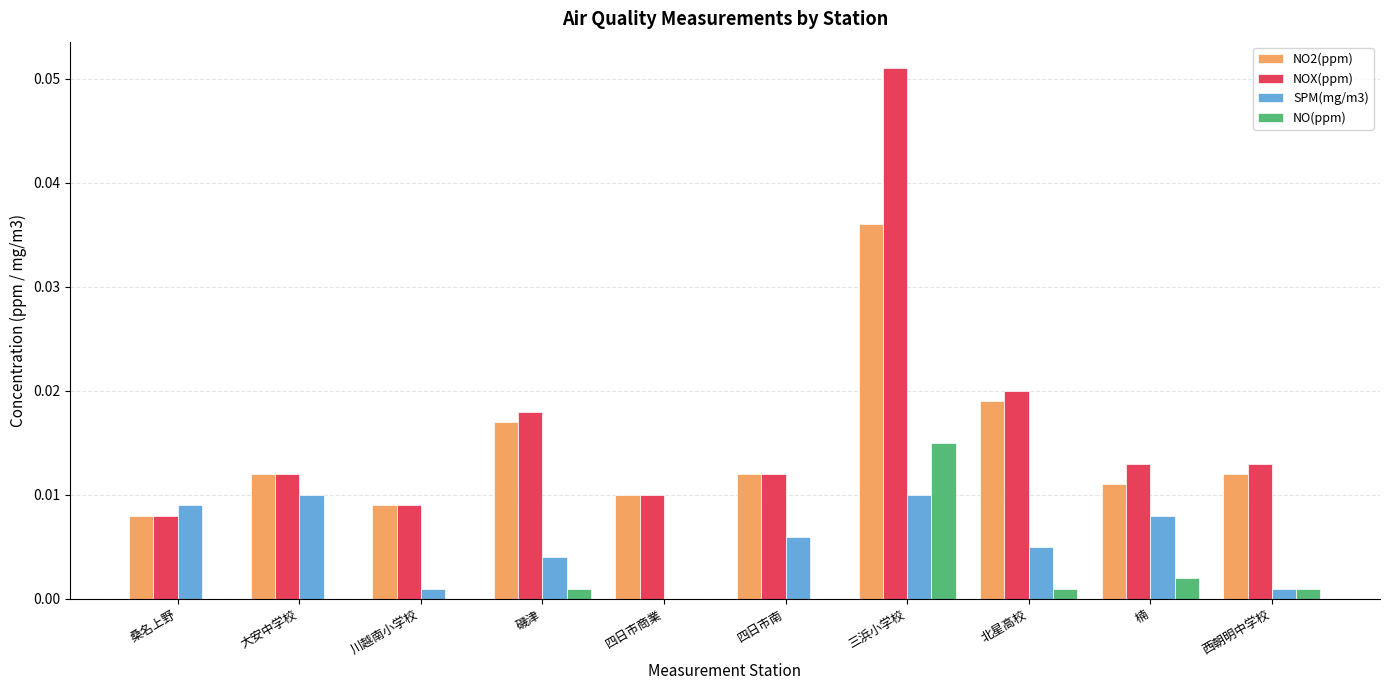

At which category does the chart reach its peak across all series?

三浜小学校